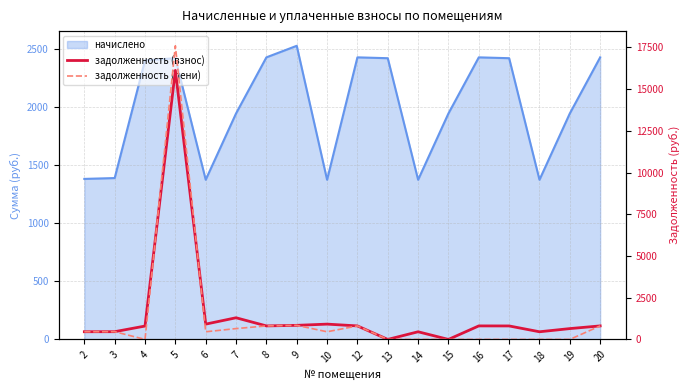

The value of задолженность (взнос) at 15 is 9272.4. True or false?

False